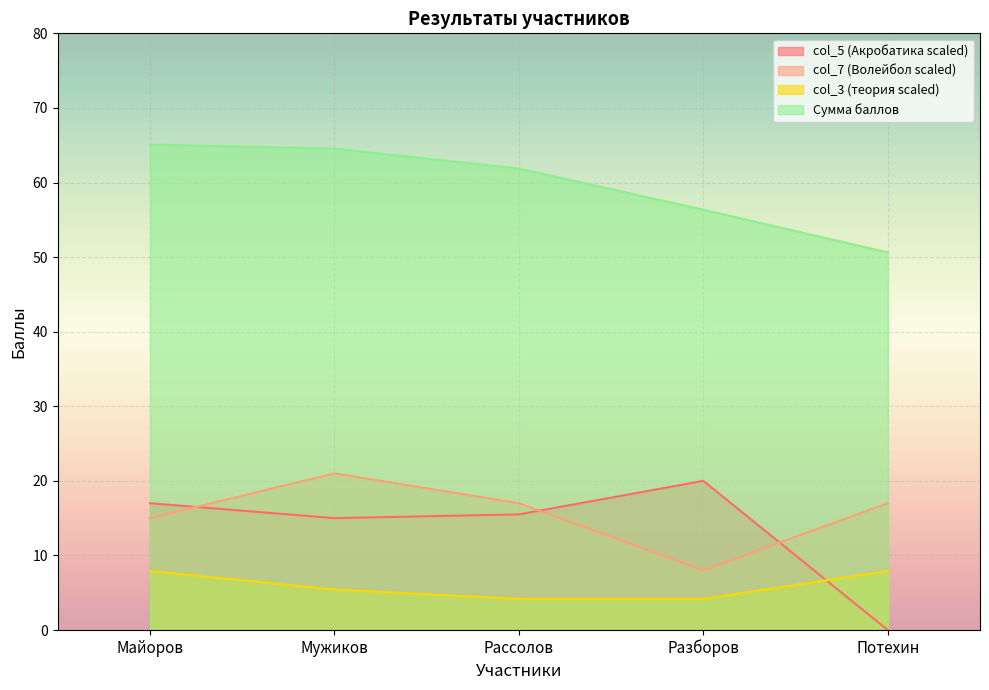

Reading left to right, list all the values displayed in this chart.

col_5 (Акробатика scaled): 17.0	15.0	15.5	20.0	0.0
col_7 (Волейбол scaled): 15.0	21.0	17.0	8.0	17.0
col_3 (теория scaled): 7.9	5.4	4.2	4.2	7.9
Сумма баллов: 65.1	64.5	61.9	56.4	50.6